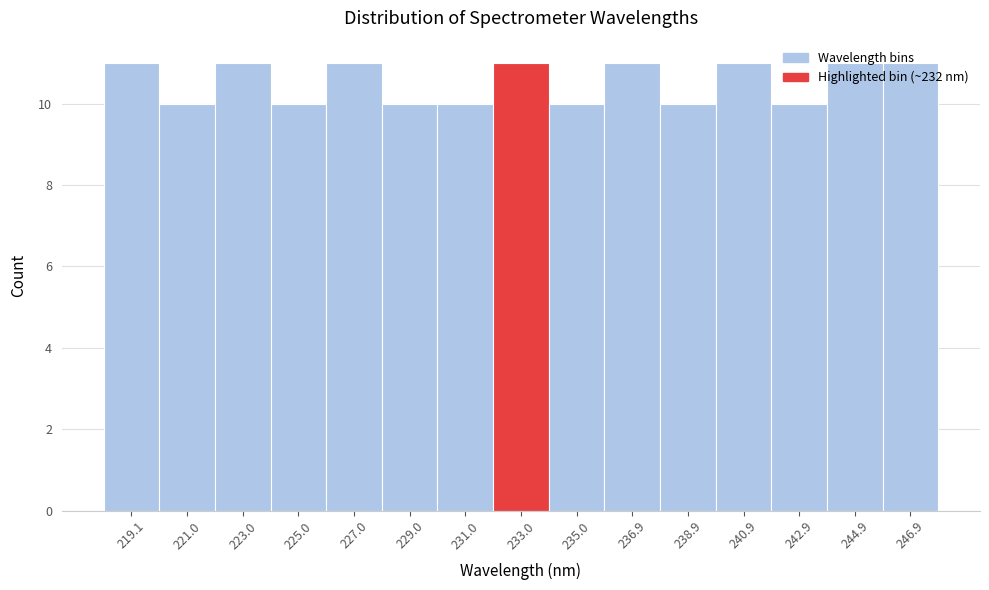

Reading left to right, list every bar in this chart as the range it spans on the x-axis followed by its height. Neither the bar edges nor the heights are printed on the chart, so give them approximately, as read against the axes.

218.0 to 220.0: 11
220.0 to 222.0: 10
222.0 to 224.0: 11
224.0 to 226.0: 10
226.0 to 228.0: 11
228.0 to 230.0: 10
230.0 to 232.0: 10
232.0 to 234.0: 11
234.0 to 236.0: 10
236.0 to 238.0: 11
238.0 to 240.0: 10
240.0 to 242.0: 11
242.0 to 243.8: 10
243.8 to 245.8: 11
245.8 to 247.8: 11